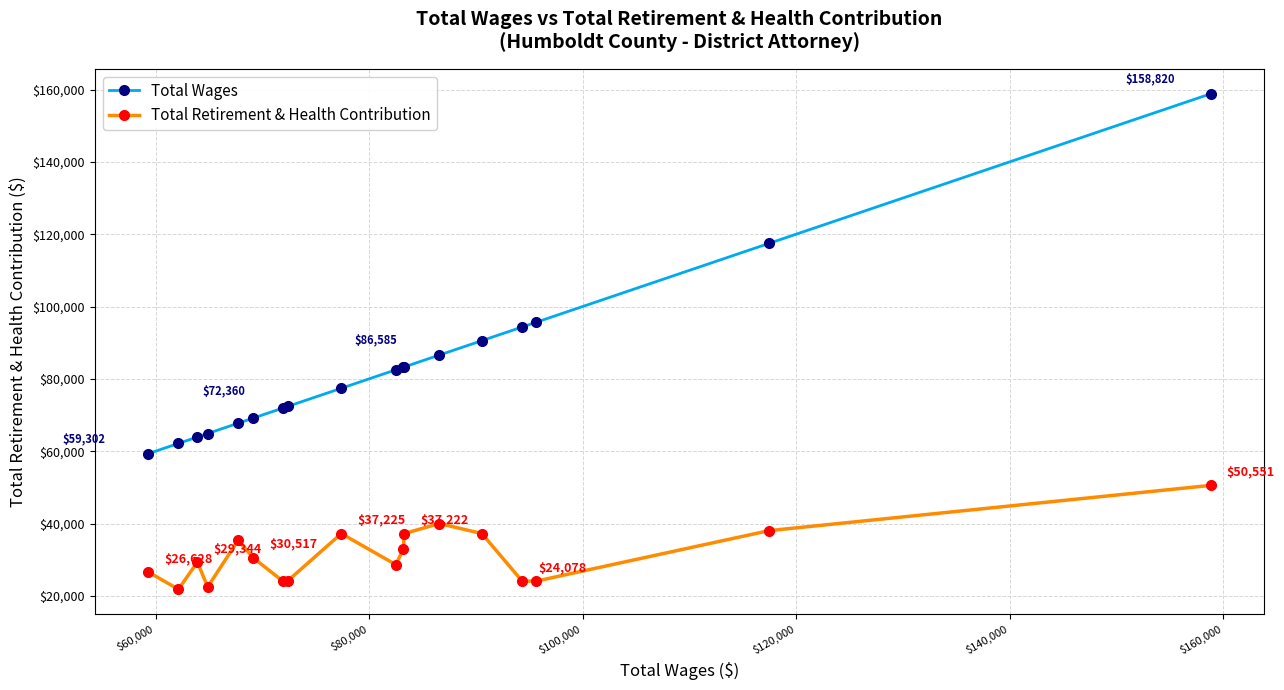

Rank the series by their average value, from highest to lowest.

Total Wages, Total Retirement & Health Contribution